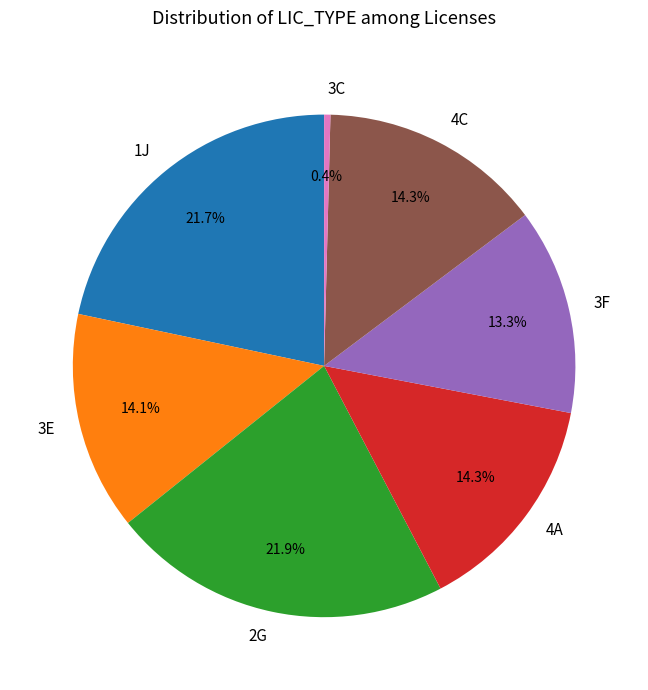

Is it true that 2G is 34% of the pie?

False